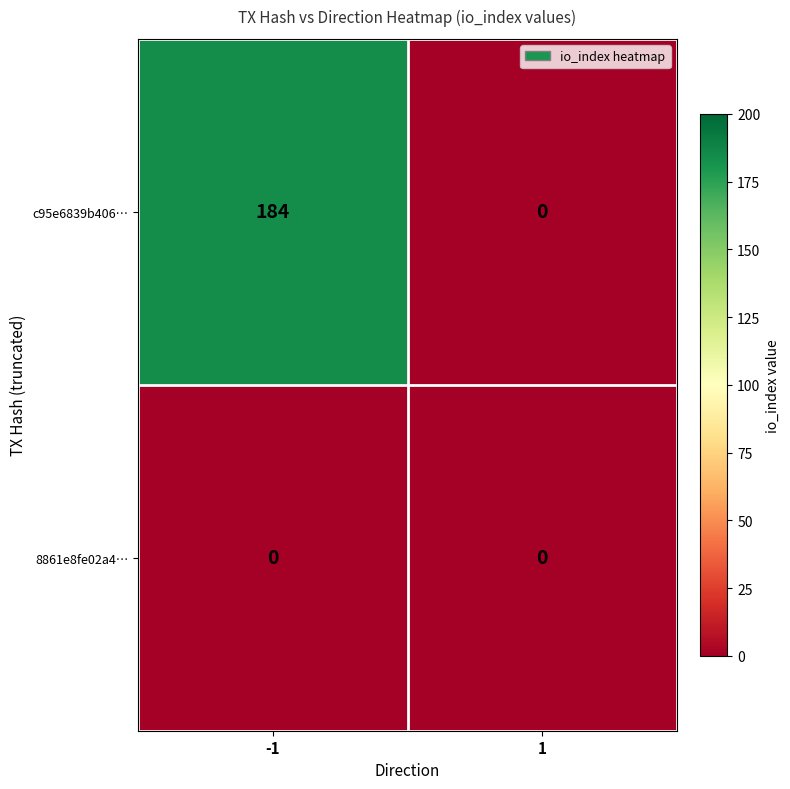

Which series has the largest range (max minus min)?

c95e6839b406…